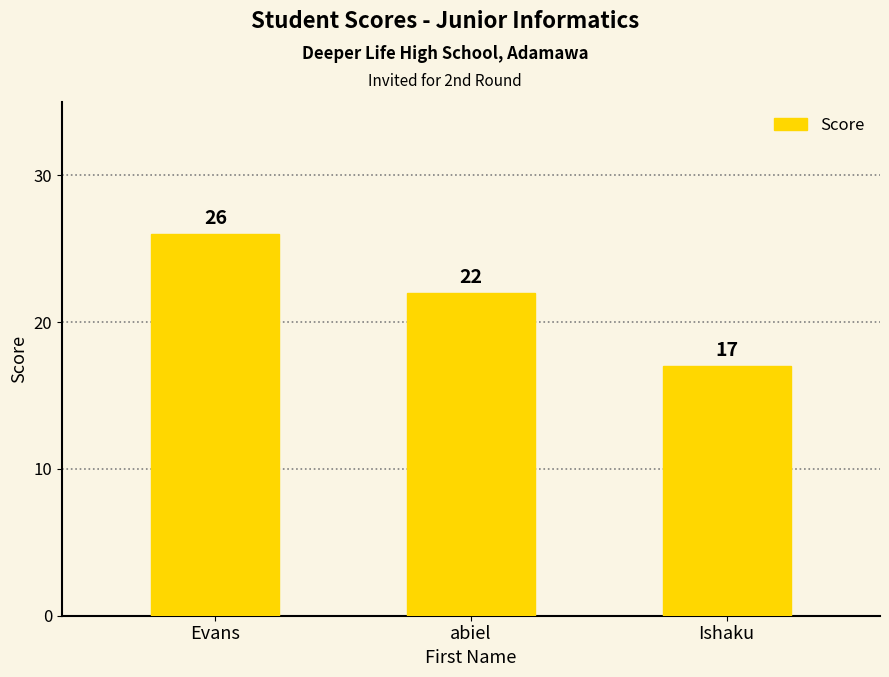

How many bars are there in total?

3